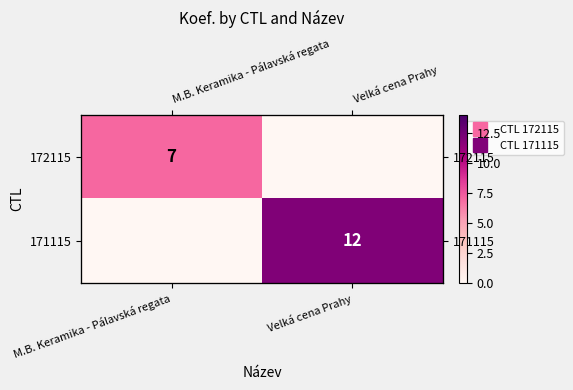

Which label corresponds to the smallest value in the chart?

Velká cena Prahy